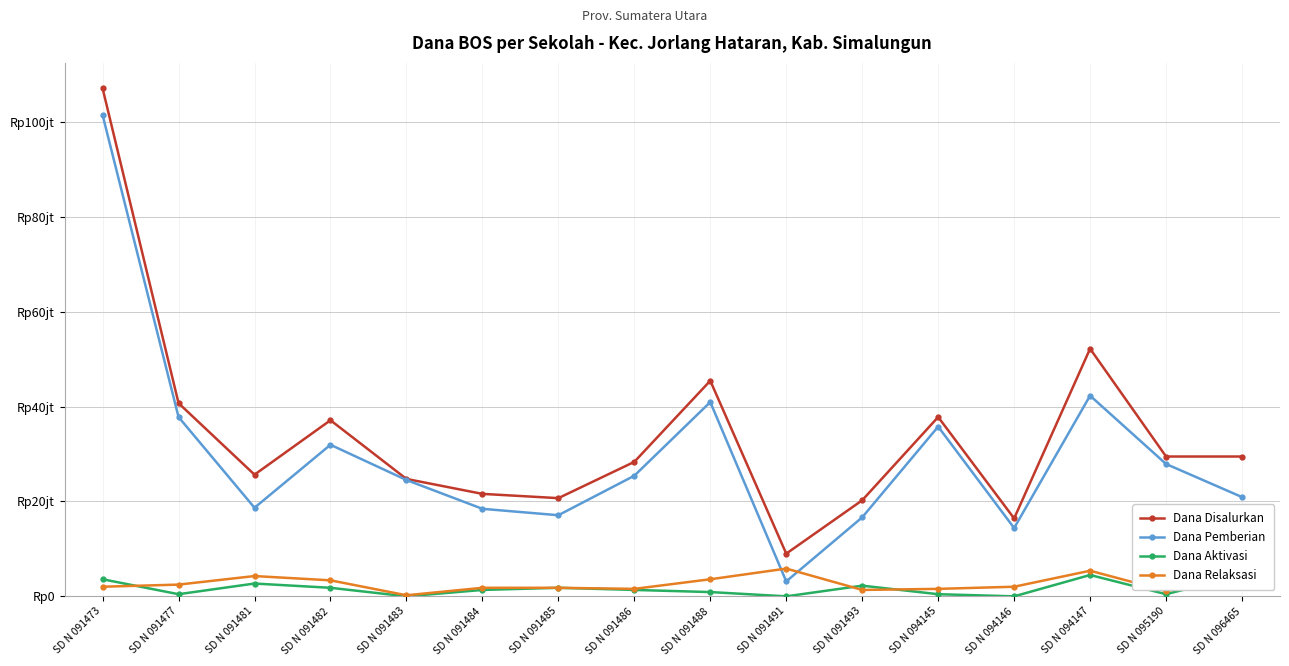

What is the sum of all Dana Relaksasi values?

42525000